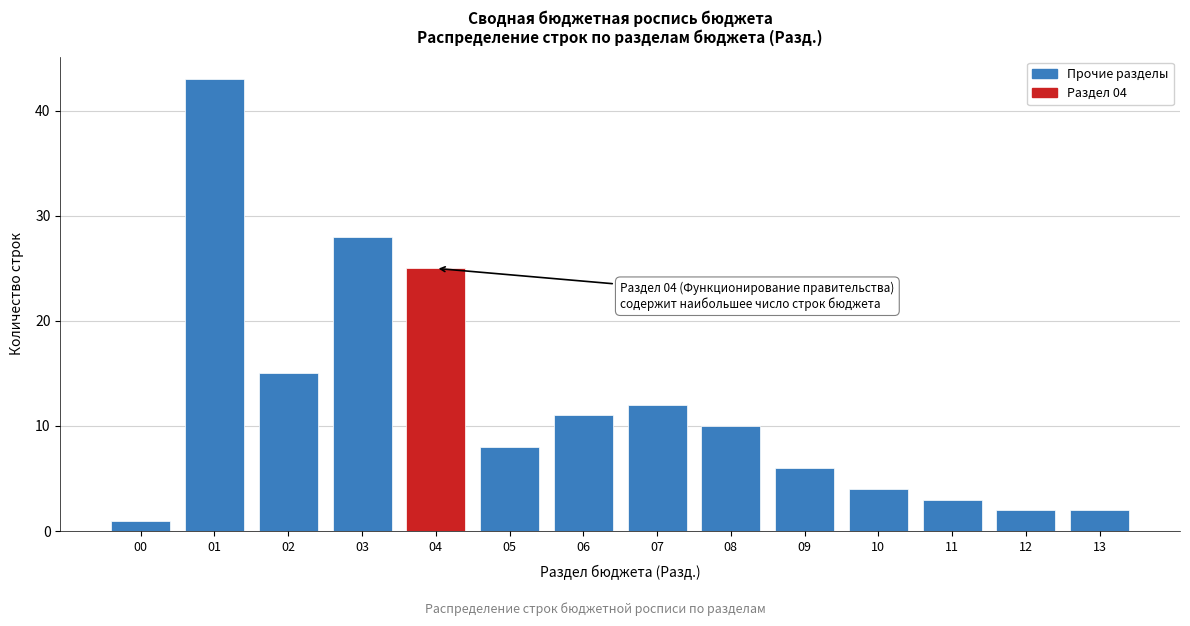

Reading left to right, list all the values displayed in this chart.

00=1	01=43	02=15	03=28	04=25	05=8	06=11	07=12	08=10	09=6	10=4	11=3	12=2	13=2